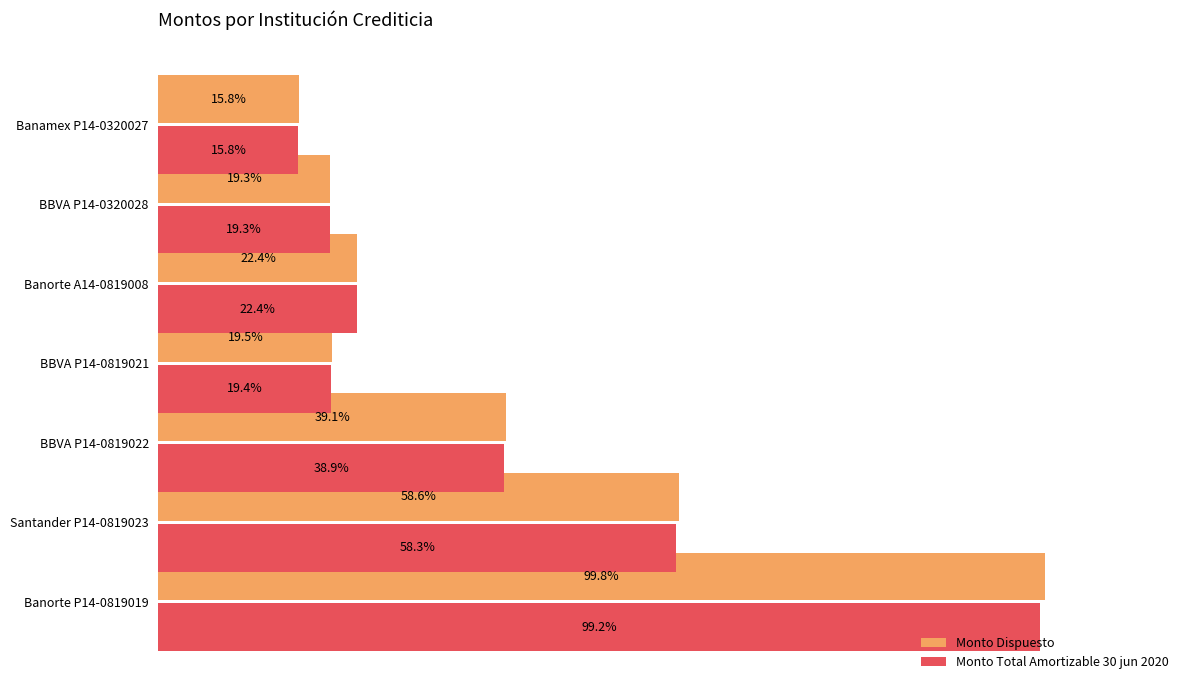

Where is Monto Dispuesto nearest to the value 57?

Santander P14-0819023